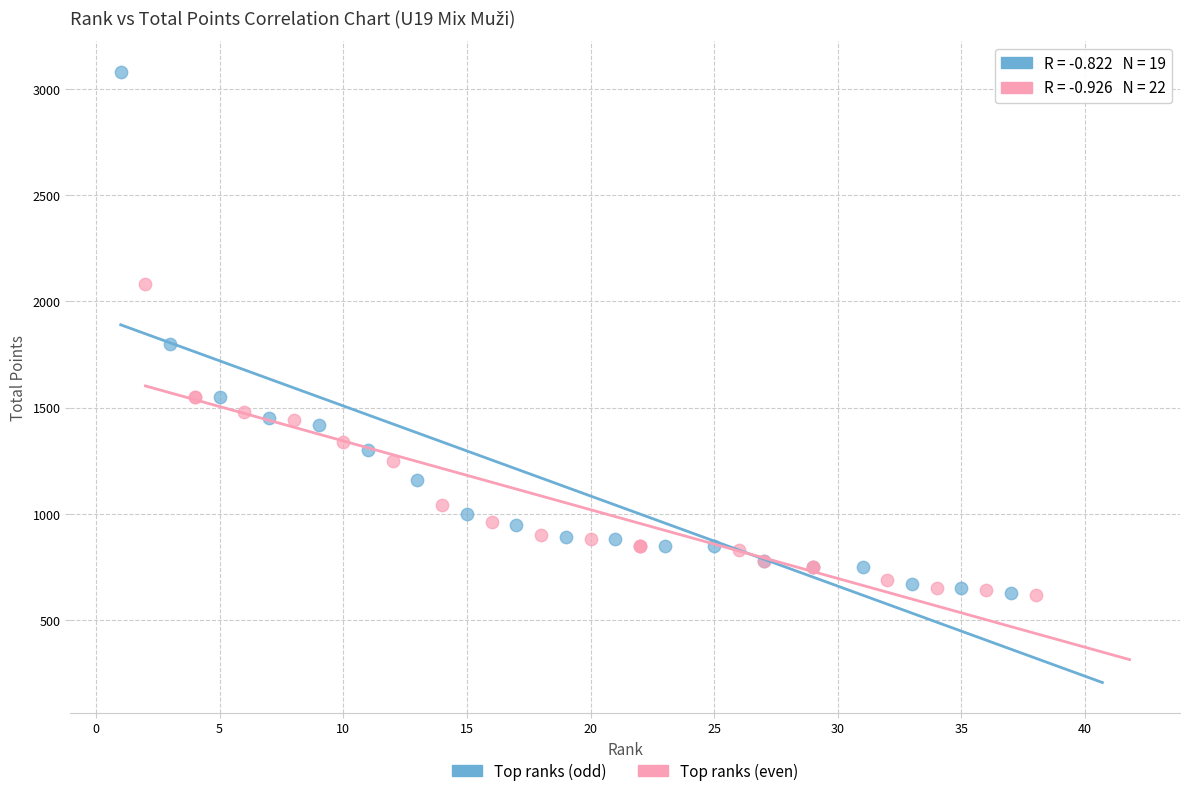

Which series has the widest spread of Y values?

Top ranks (odd)